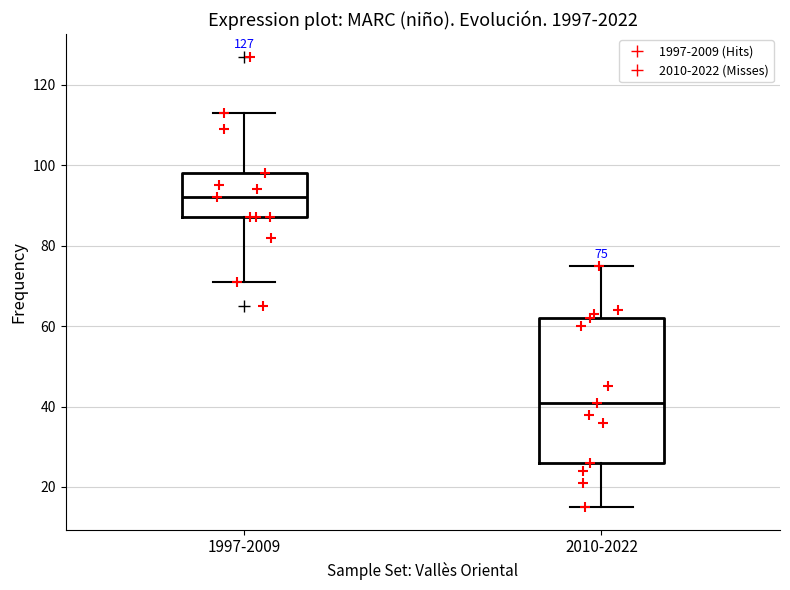

Which box is the tallest, from its lower edge to its upper edge?

2010-2022